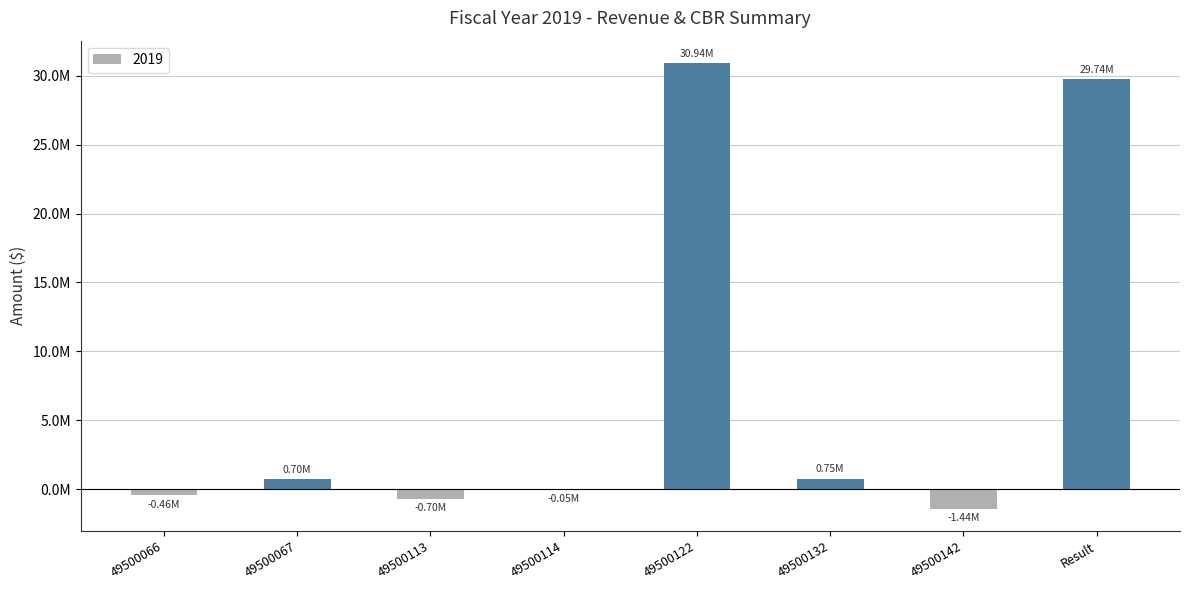

Rank the categories by value from highest to lowest.

49500122, Result, 49500132, 49500067, 49500114, 49500066, 49500113, 49500142